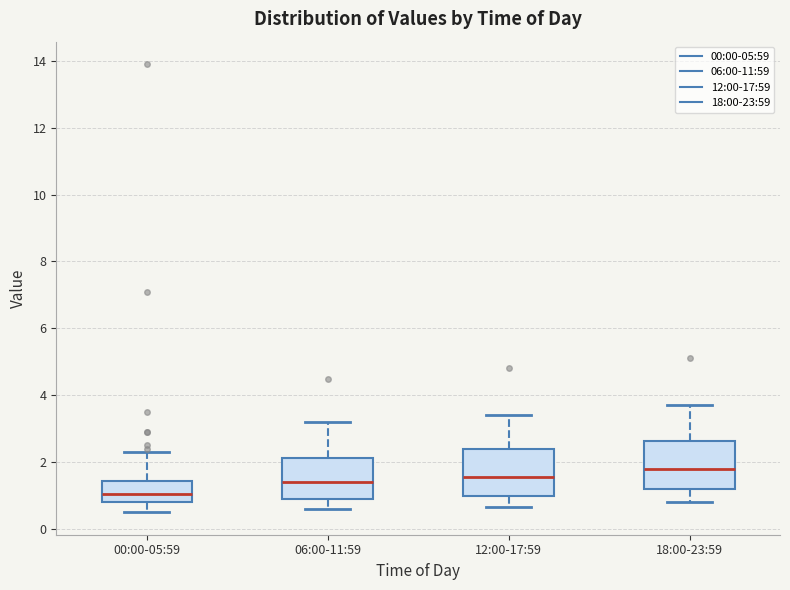

Reading left to right, transcribe this box plot: for each box, give where its median line is, the range the box spans, and where its two whiskers end, as read against the y-axis. The values are not printed on the chart, so give them approximately, as read against the axis.

00:00-05:59: median 1.0, box 0.8 to 1.4, whiskers 0.6 to 2.4
06:00-11:59: median 1.4, box 1.0 to 2.2, whiskers 0.6 to 3.2
12:00-17:59: median 1.6, box 1.0 to 2.4, whiskers 0.6 to 3.4
18:00-23:59: median 1.8, box 1.2 to 2.6, whiskers 0.8 to 3.8